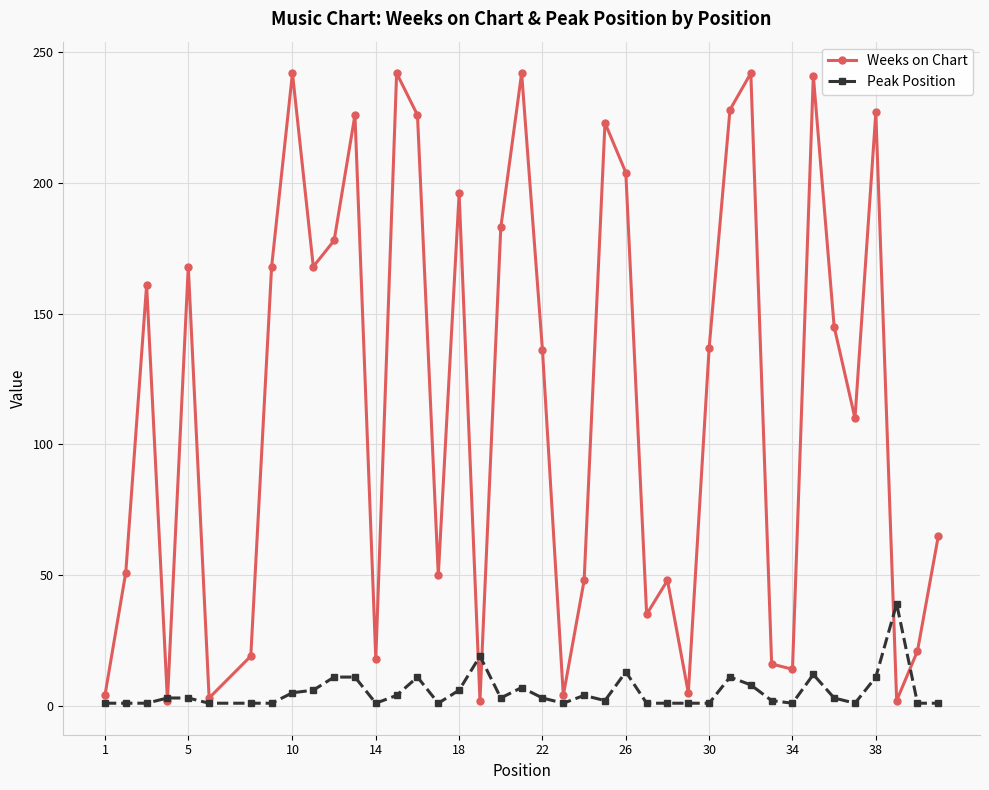

True or false: Peak Position and Weeks on Chart intersect in this chart.

True